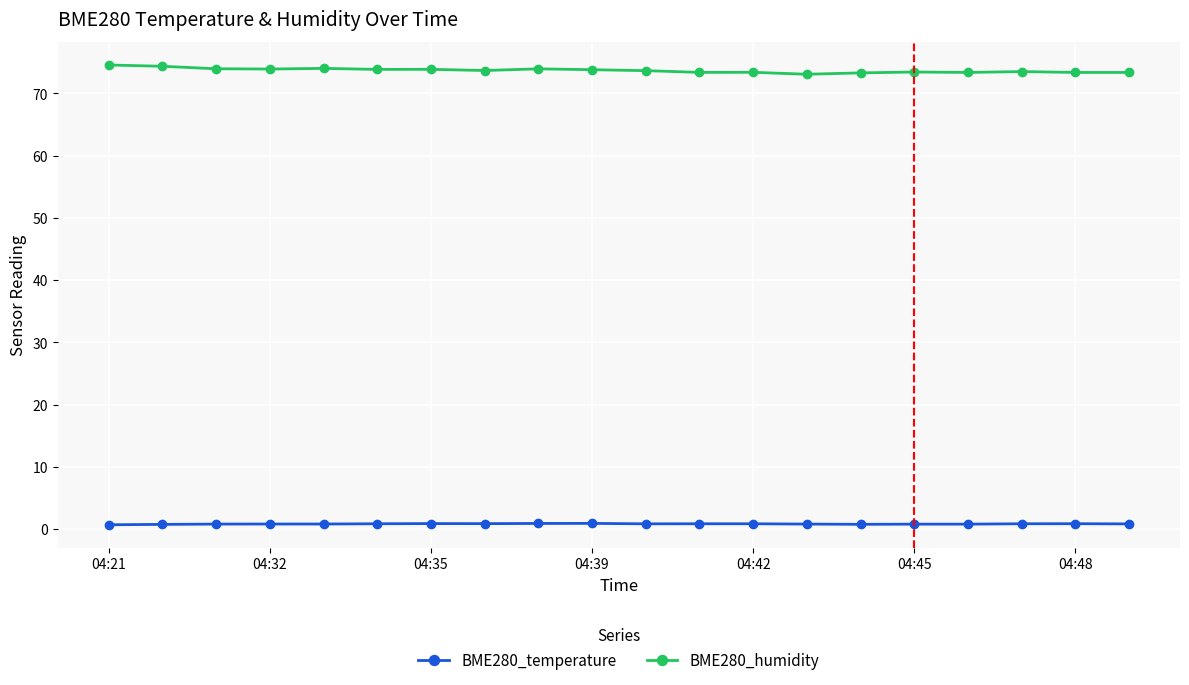

Rank the series by their average value, from highest to lowest.

BME280_humidity, BME280_temperature